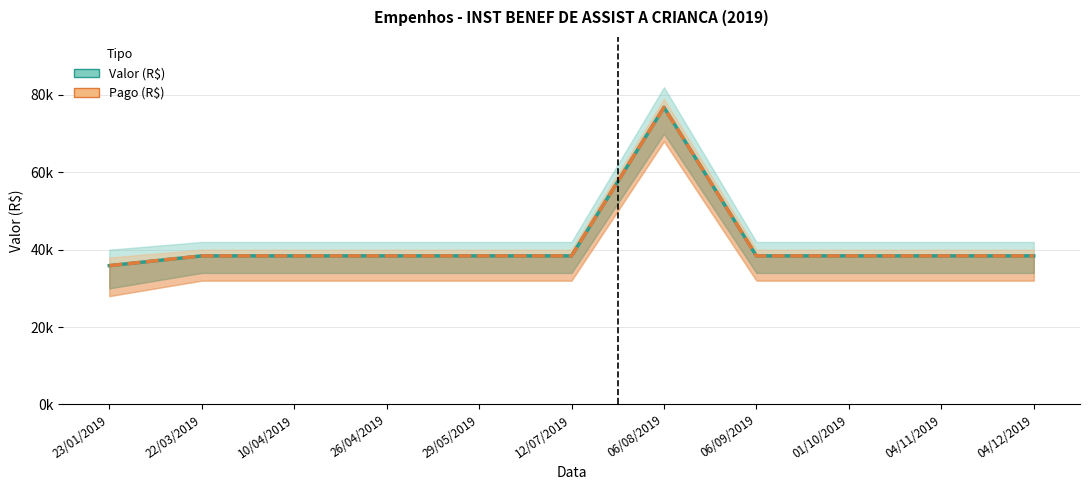

What is the label of the 2nd point from the right?

04/11/2019